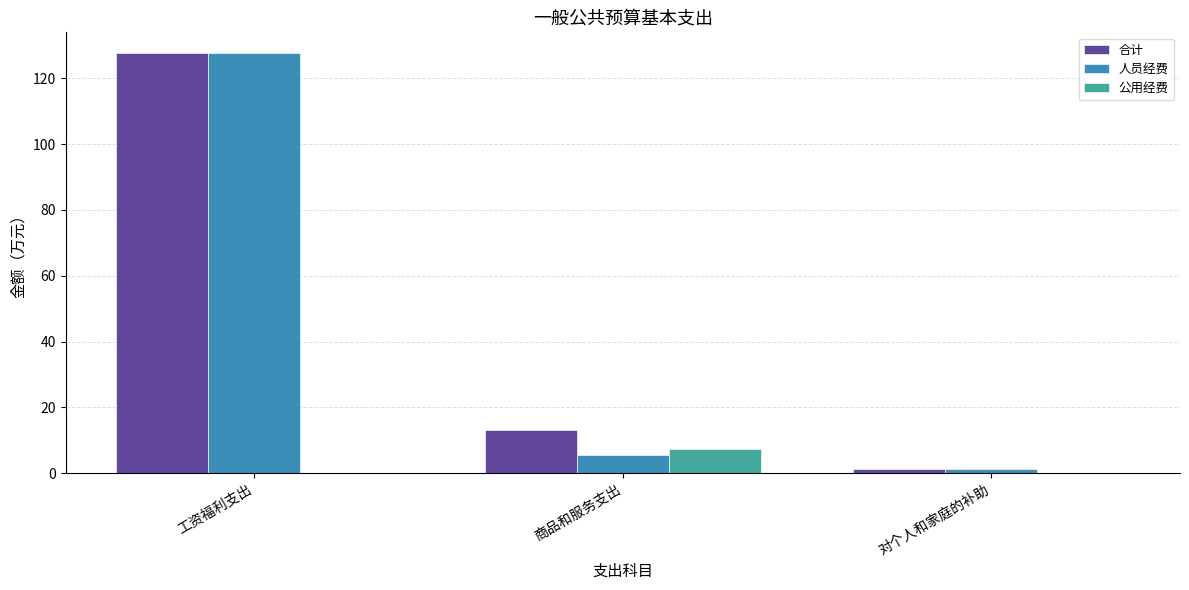

What value does the 合计 series have at 商品和服务支出?

13.0